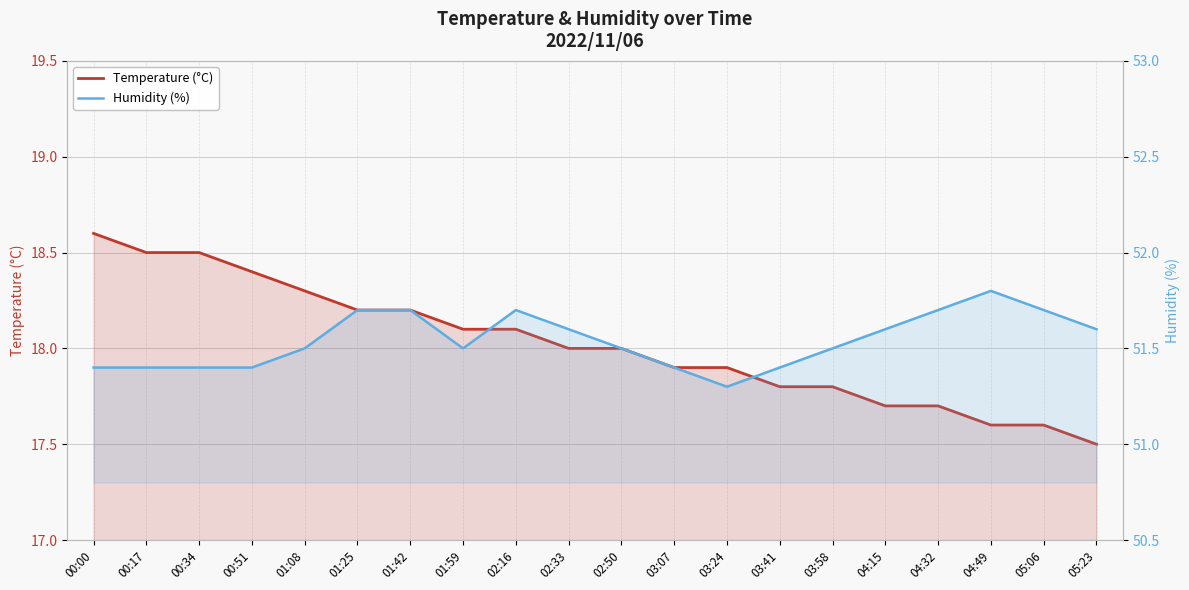

Which series has the largest total across all categories?

Humidity (%)